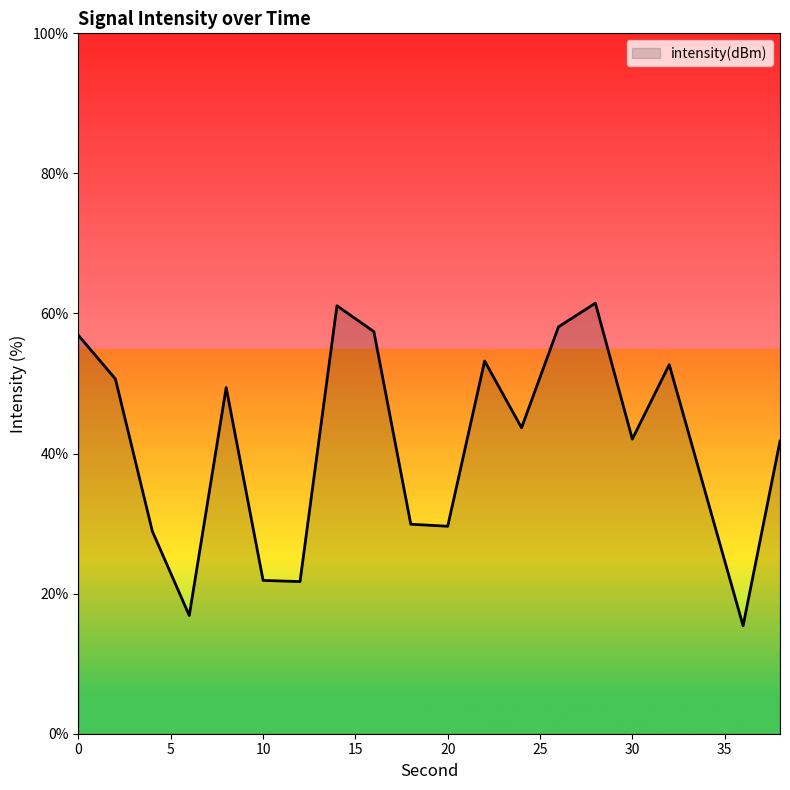

What is the minimum value shown in the chart?

15.4